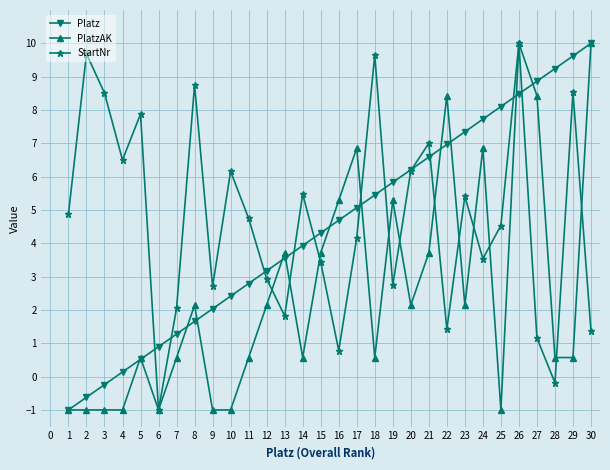

What is the difference between the PlatzAK values at 15 and 23?

1.6